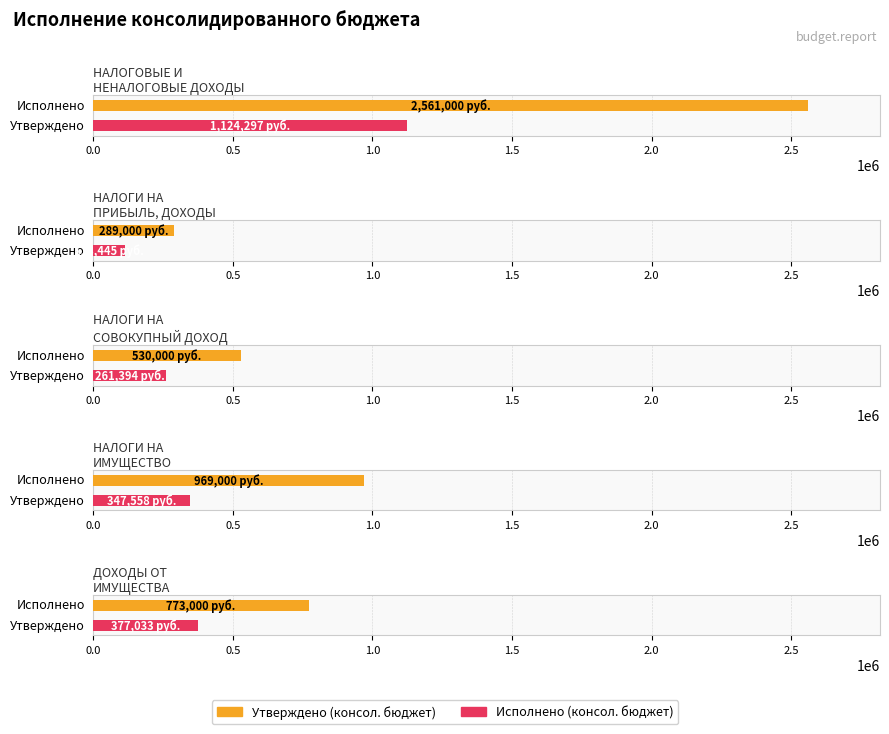

Reading left to right, extract all data points from this chart.

Утверждено (консол. бюджет): 2561000.0	289000.0	530000.0	969000.0	773000.0
Исполнено (консол. бюджет): 1124297.1	113445.4	261393.8	347557.8	377033.0